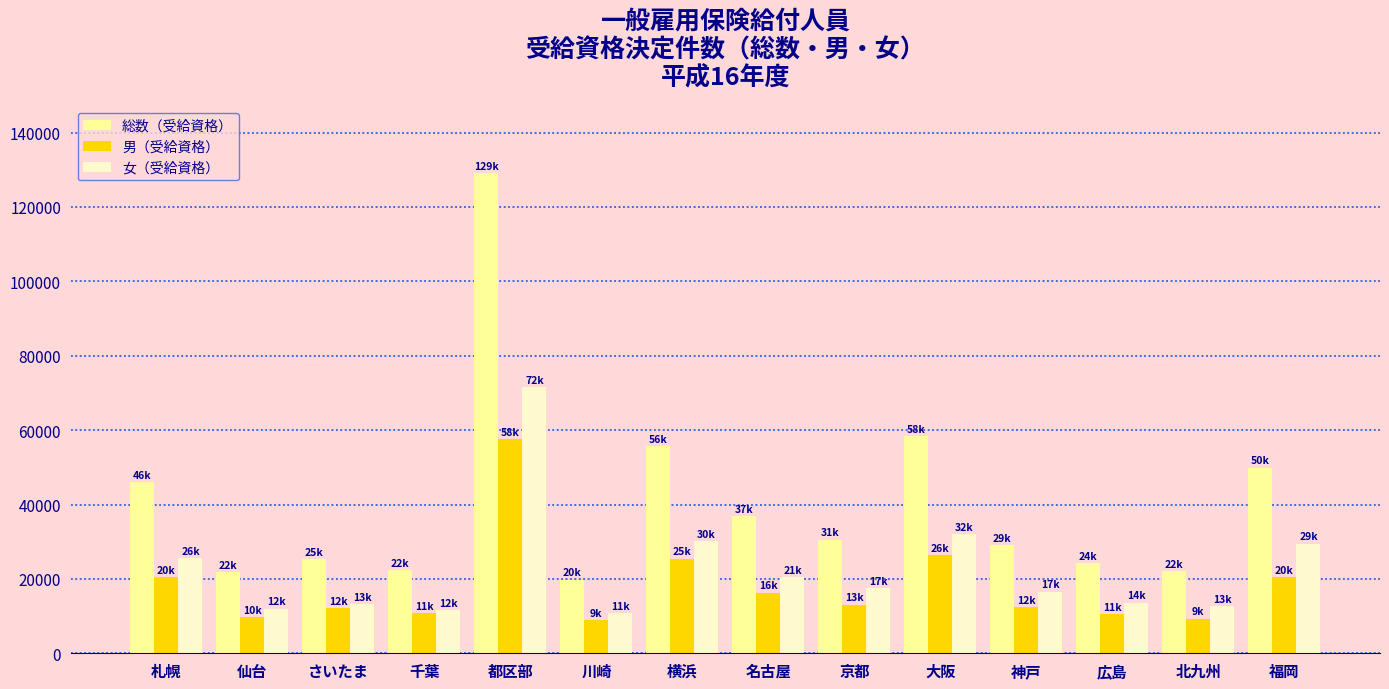

The 総数（受給資格） series shows 10043 at 神戸. True or false?

False